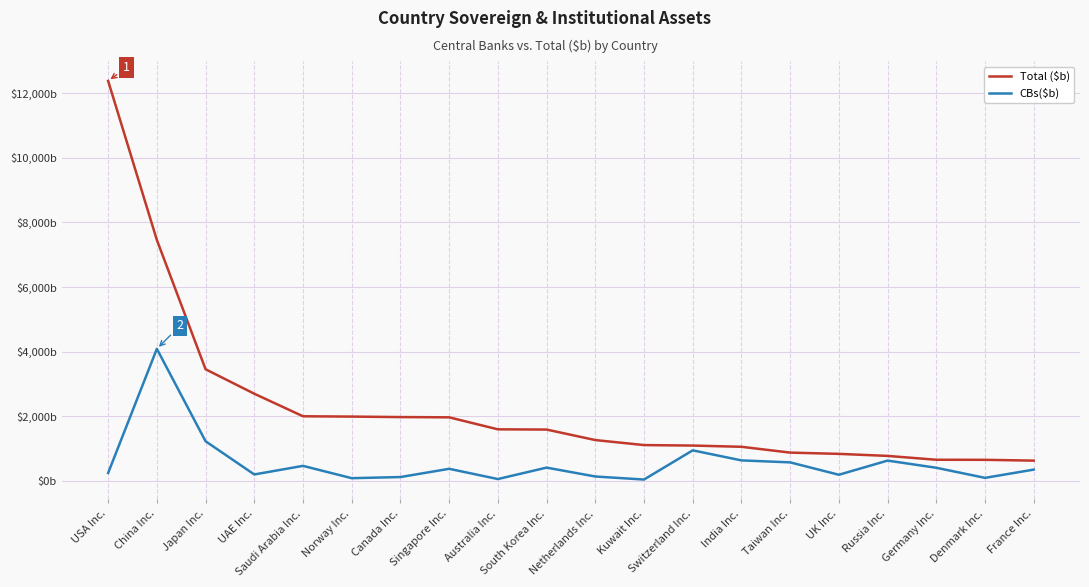

True or false: Total ($b) and CBs($b) intersect in this chart.

False